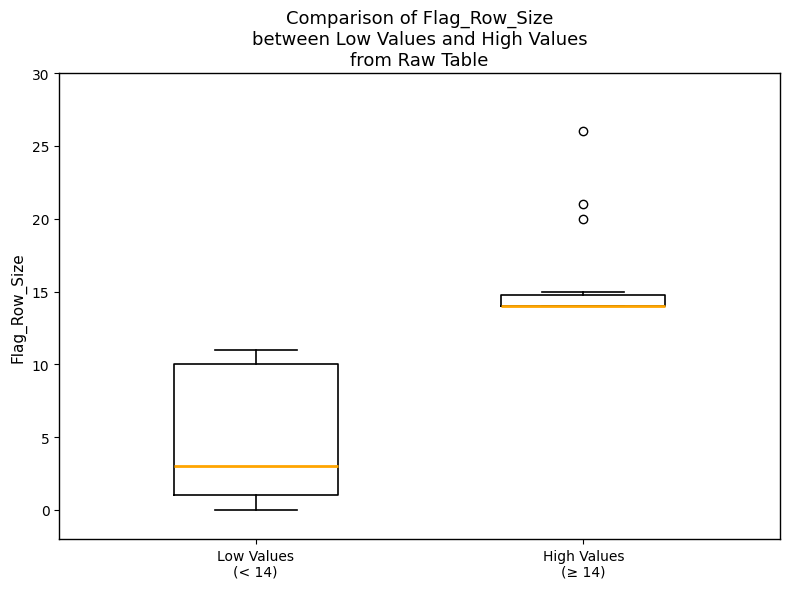

Reading left to right, transcribe this box plot: for each box, give where its median line is, the range the box spans, and where its two whiskers end, as read against the y-axis. The values are not printed on the chart, so give them approximately, as read against the axis.

Low Values (< 14): median 3, box 1 to 10, whiskers 0 to 11
High Values (≥ 14): median 14 (drawn on the box's lower edge), box 14 to 15, whiskers 14 to 15 (just above the box's upper edge)